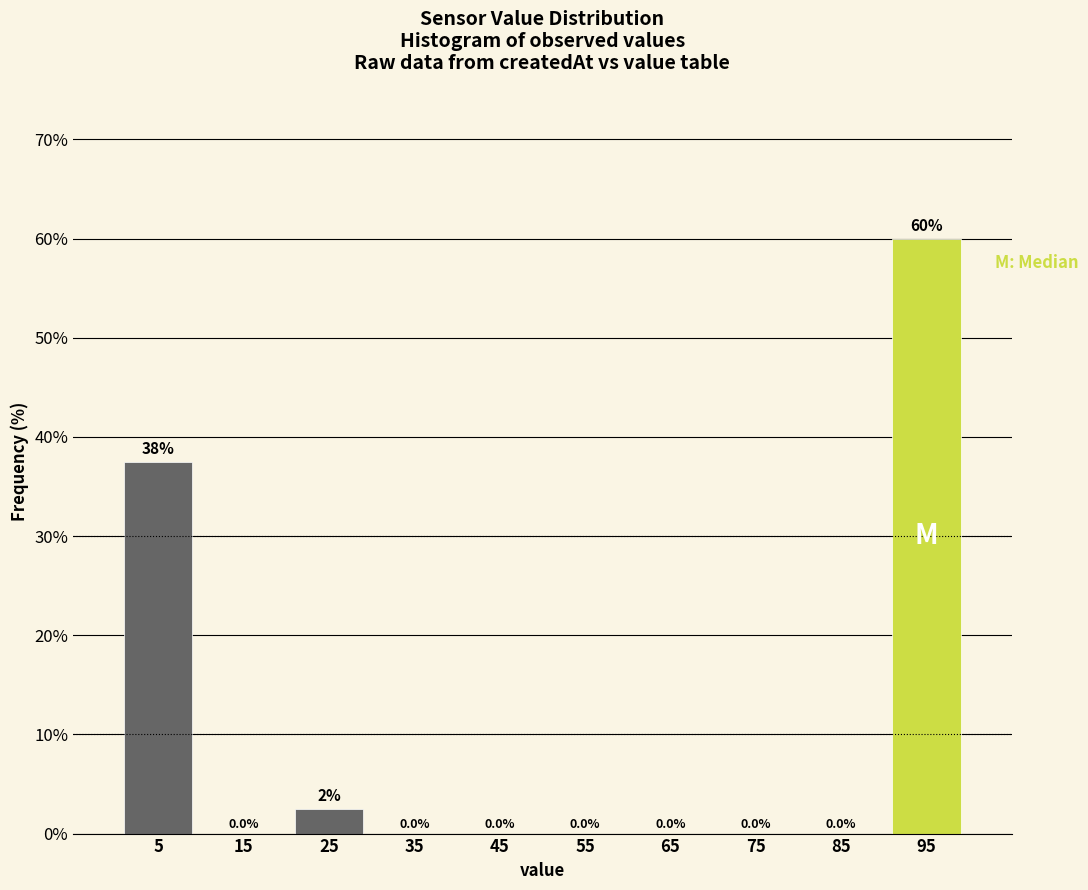

Which range on the x-axis has the tallest bar?

90 to 100